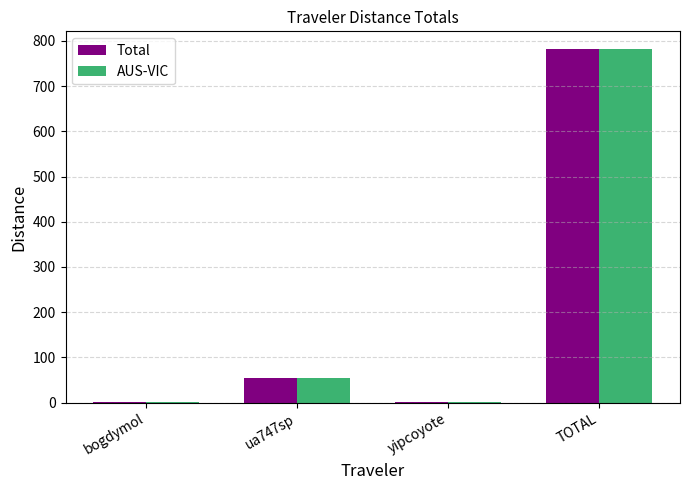

How many groups of bars are there?

4